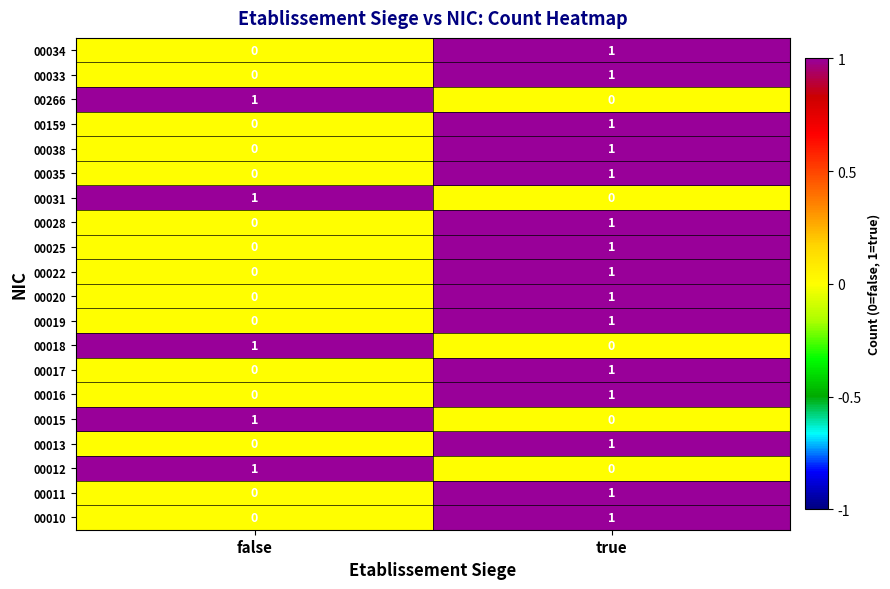

At which category is the sum across all series the highest?

true